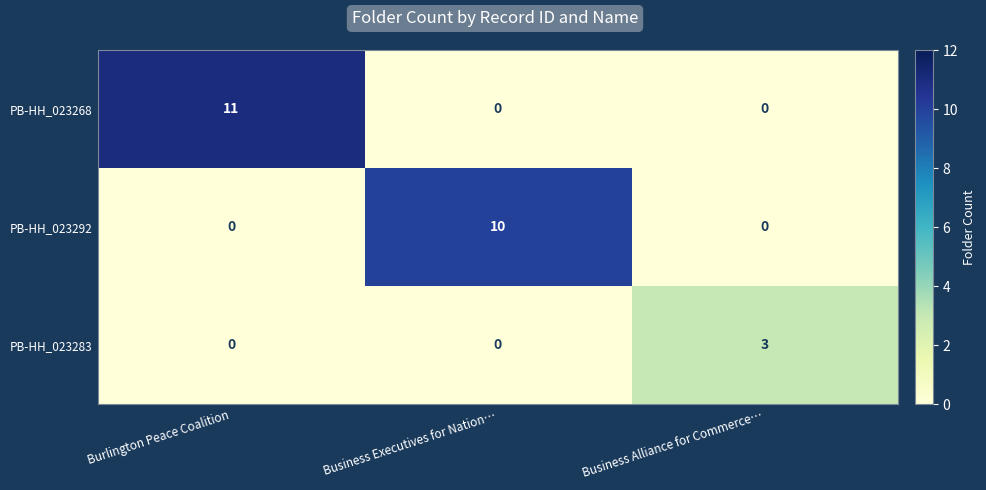

Which series has the largest range (max minus min)?

PB-HH_023268